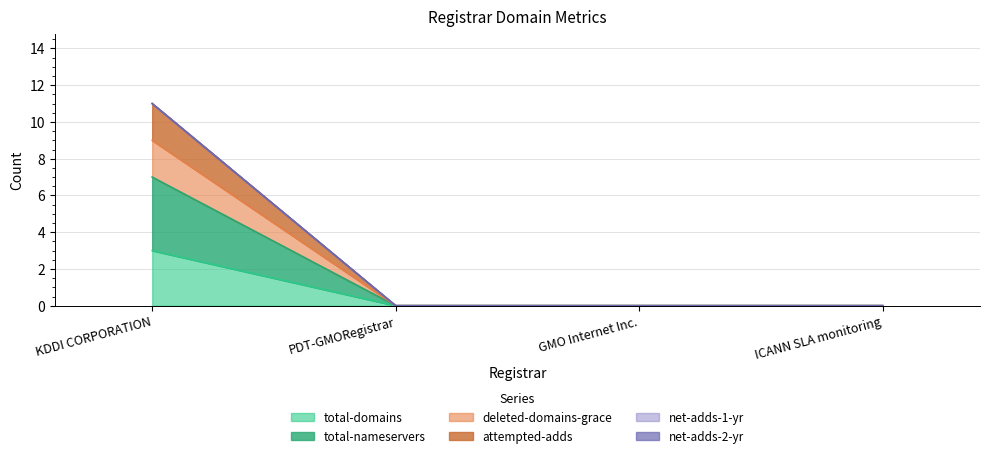

True or false: deleted-domains-grace and total-domains intersect in this chart.

False